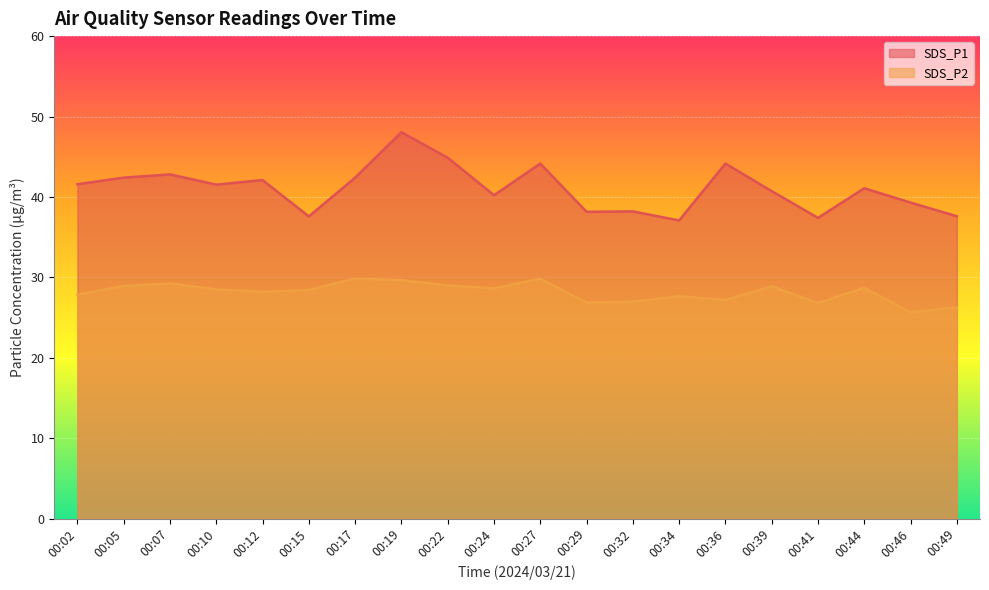

Which has a higher value, 00:17 or 00:44?

00:17